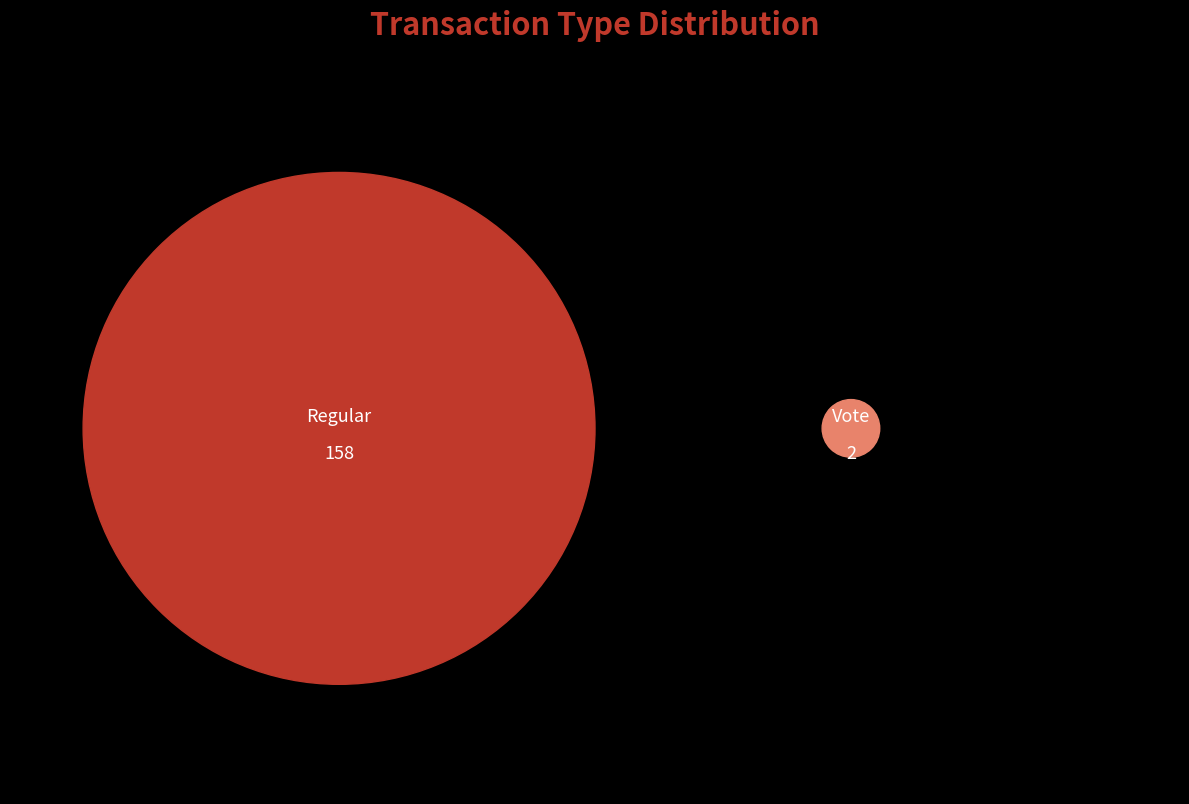

How many slices are in this pie chart?

2